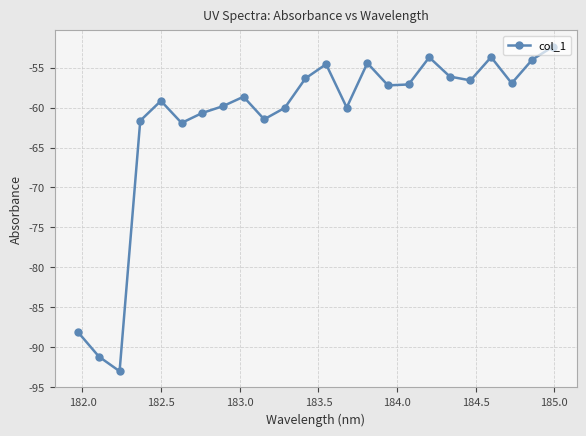

What is the value of the 7th point from the left?

-60.7